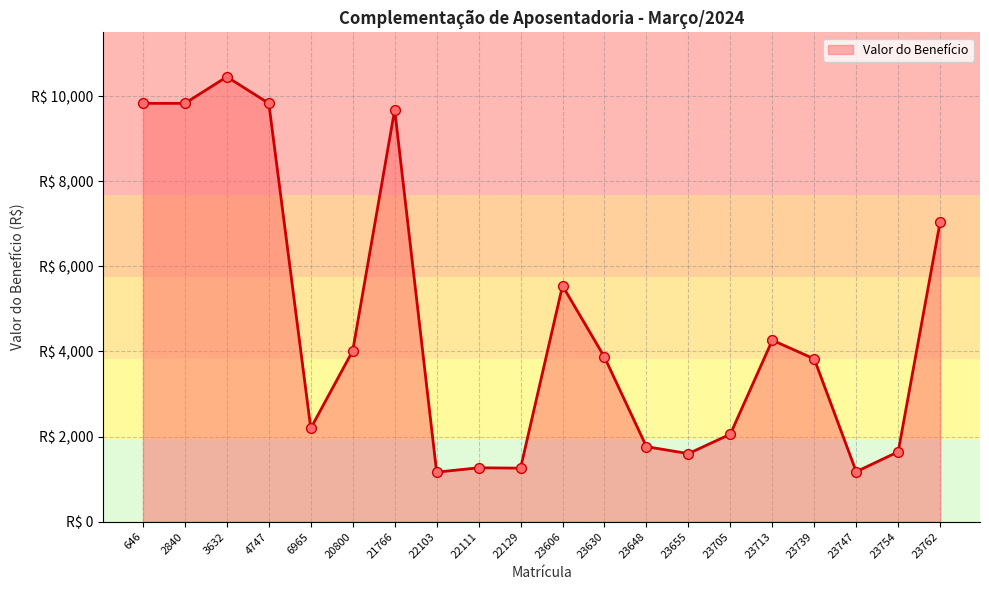

Between 21766 and 6965, which is larger?

21766